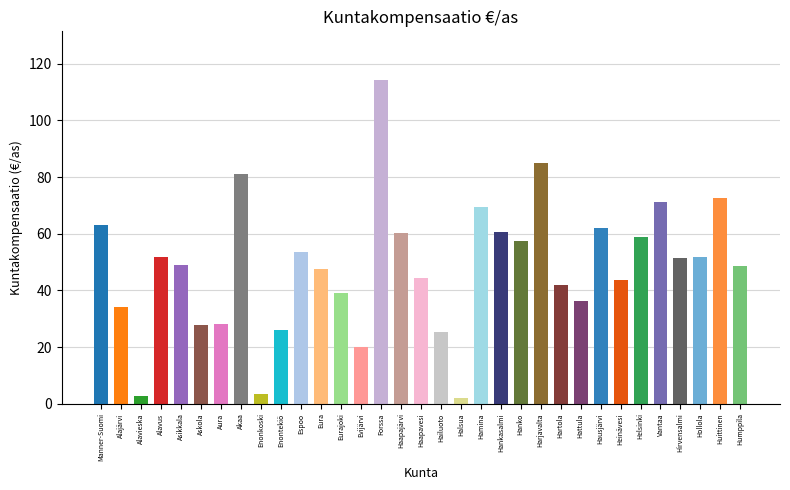

Rank the categories by value from highest to lowest.

Forssa, Harjavalta, Akaa, Huittinen, Vantaa, Hamina, Manner-Suomi, Hausjärvi, Hankasalmi, Haapajärvi, Helsinki, Hanko, Espoo, Hollola, Alavus, Hirvensalmi, Asikkala, Humppila, Eura, Haapavesi, Heinävesi, Hartola, Eurajoki, Hattula, Alajärvi, Aura, Askola, Enontekiö, Hailuoto, Evijärvi, Enonkoski, Alavieska, Halsua